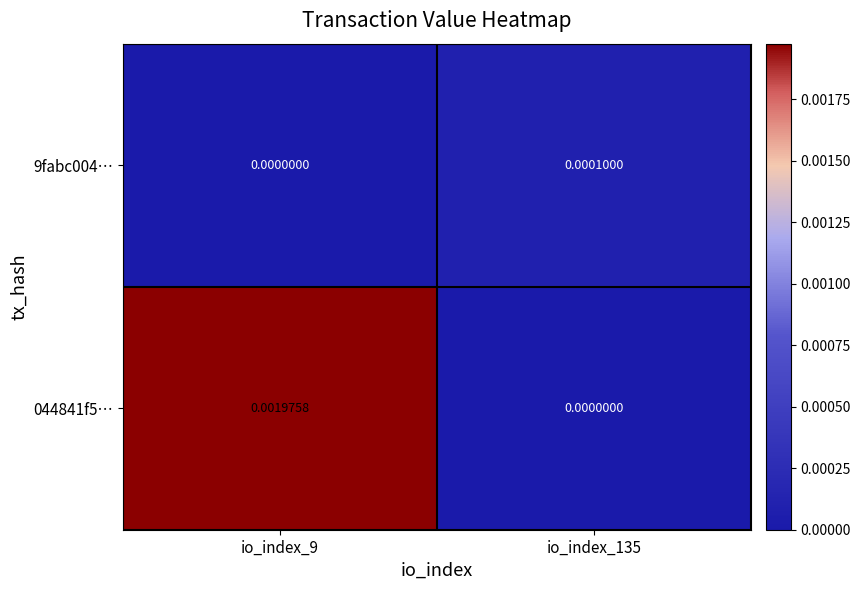

Reading left to right, extract all data points from this chart.

9fabc004…: io_index_9=0.0	io_index_135=0.0
044841f5…: io_index_9=0.0	io_index_135=0.0